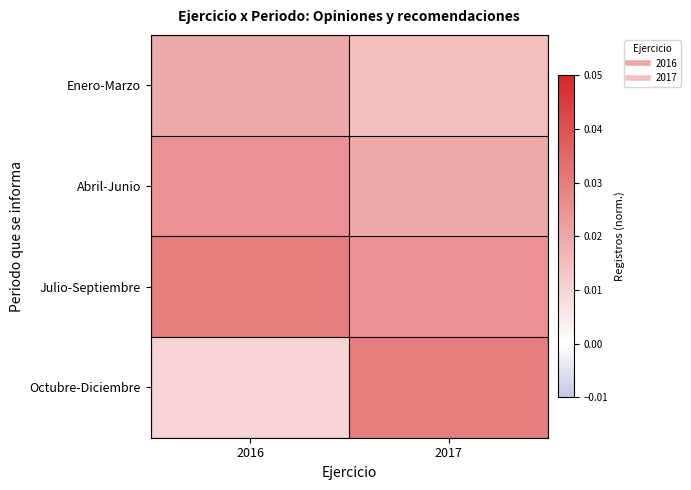

Rank the series by their average value, from highest to lowest.

Julio-Septiembre, Abril-Junio, Octubre-Diciembre, Enero-Marzo